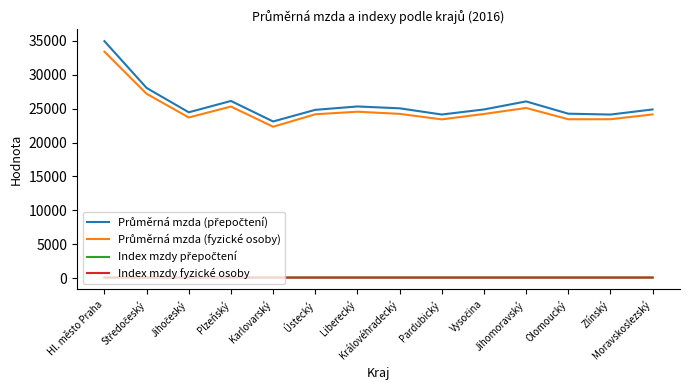

Which category has the highest value across all series?

Hl. město Praha